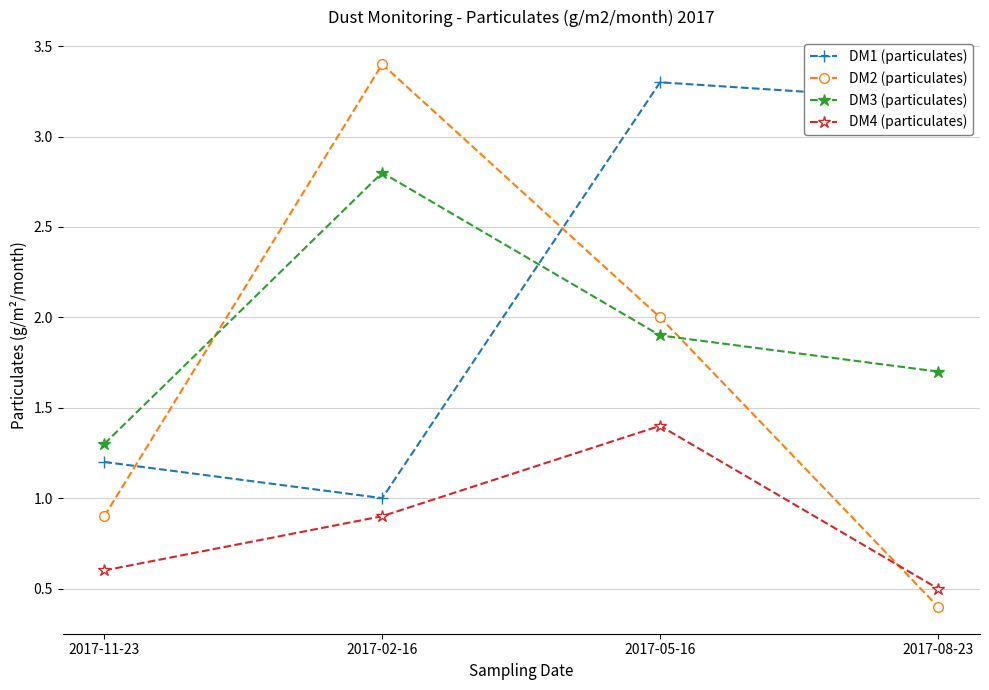

Rank the categories by DM1 (particulates) value from lowest to highest.

2017-02-16, 2017-11-23, 2017-08-23, 2017-05-16